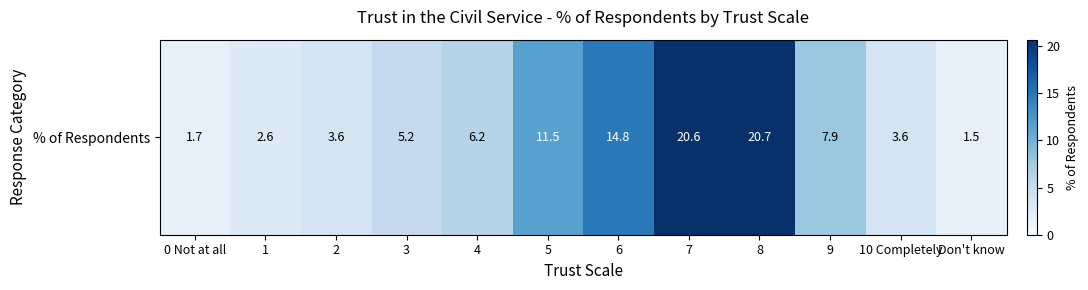

List the labels in order of value, smallest first.

Don't know, 0 Not at all, 1, 2, 10 Completely, 3, 4, 9, 5, 6, 7, 8